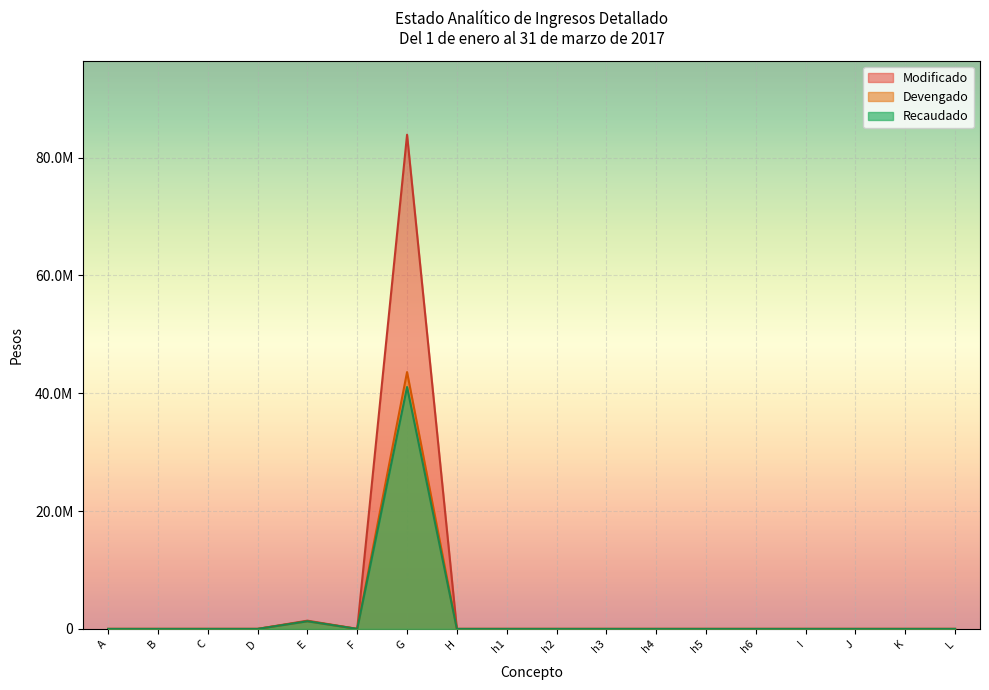

True or false: Modificado and Recaudado cross at least once.

False